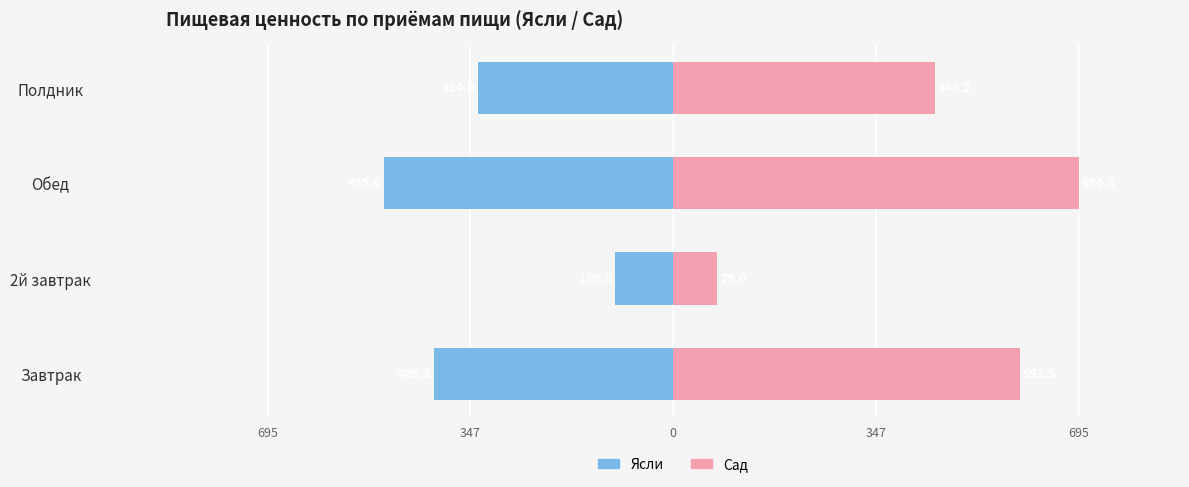

Which series has the largest range (max minus min)?

Сад (Калории)